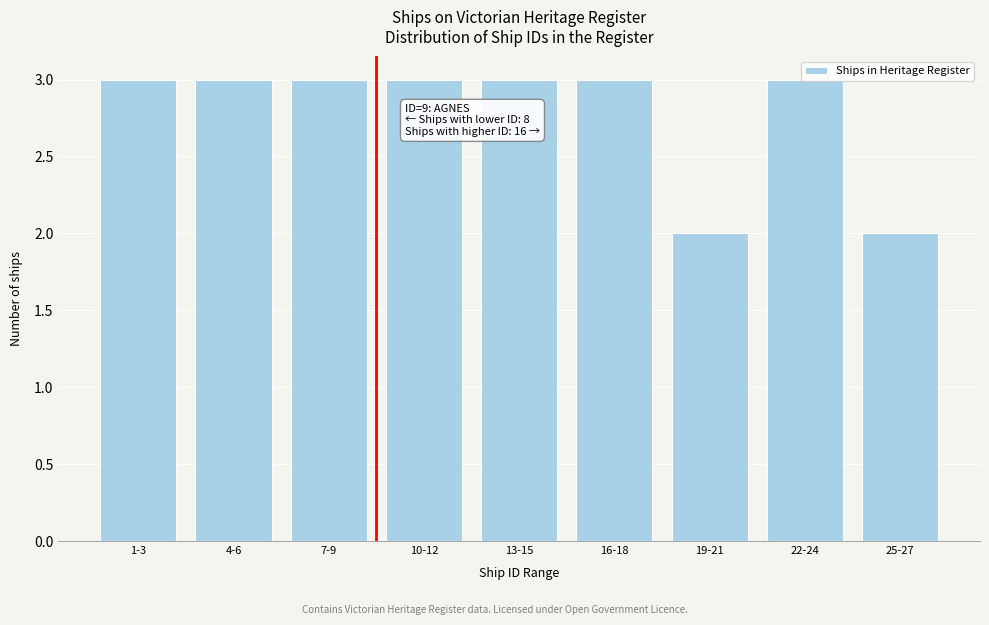

What is the label of the 1st bar from the left?

1-3